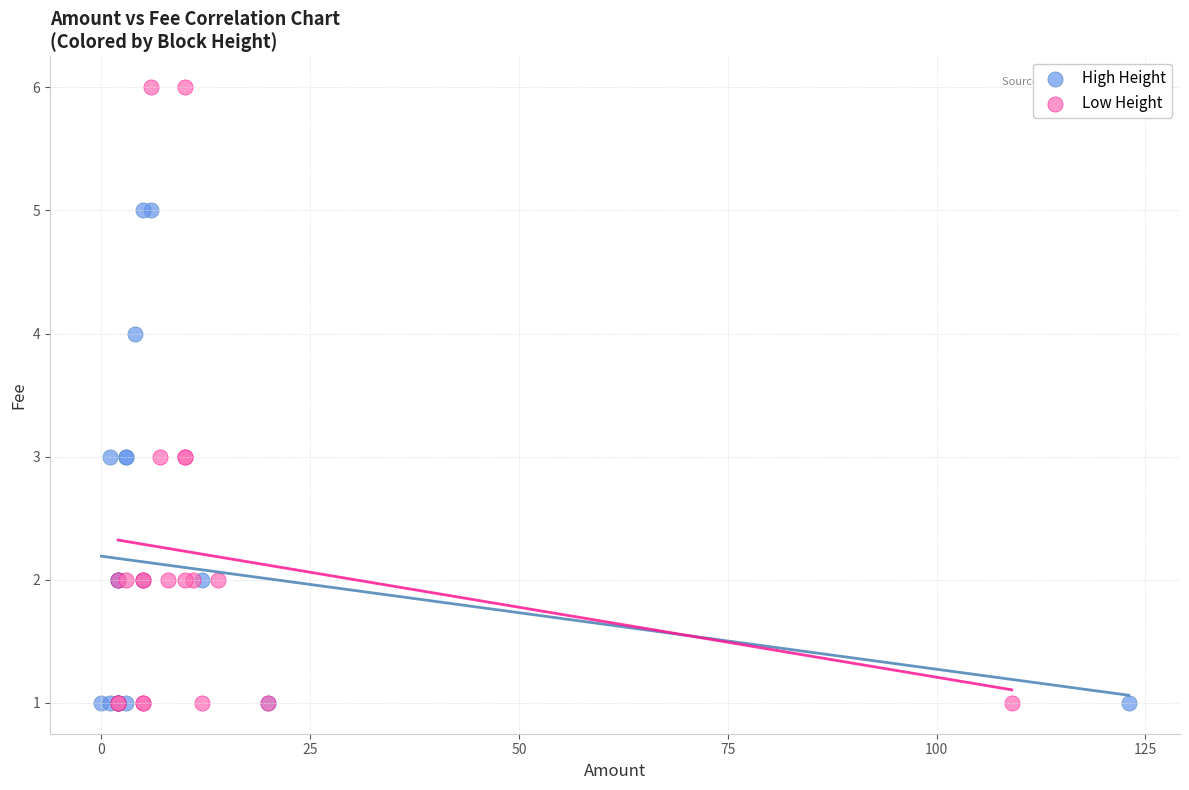

Which series has the largest Y range (max minus min)?

Low Height